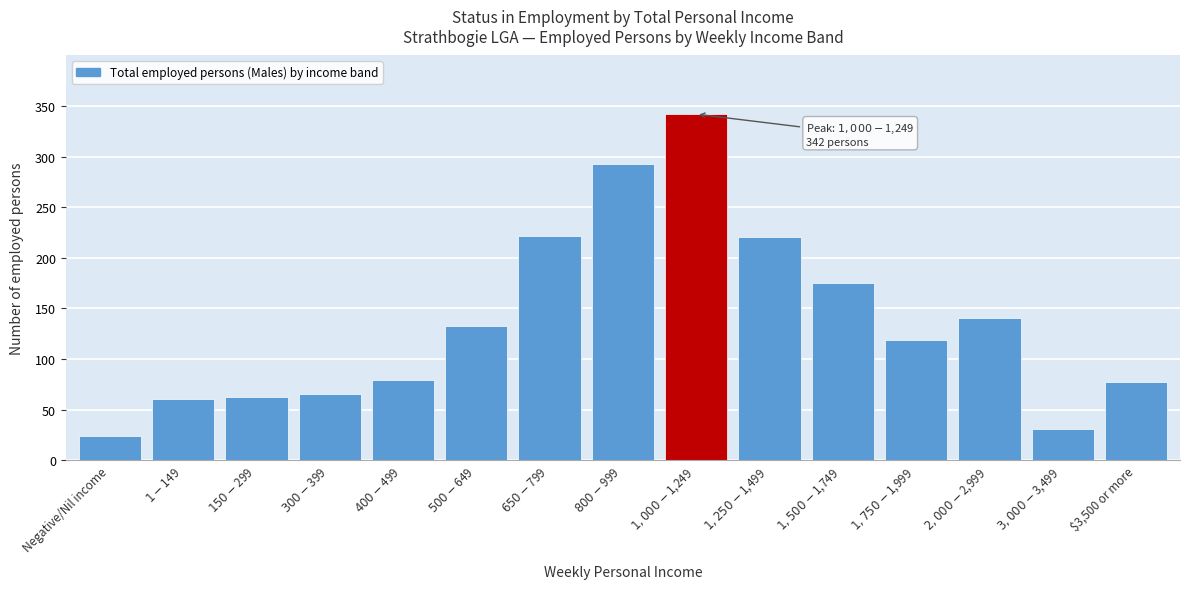

True or false: the data shows 24 at Negative/Nil income.

True